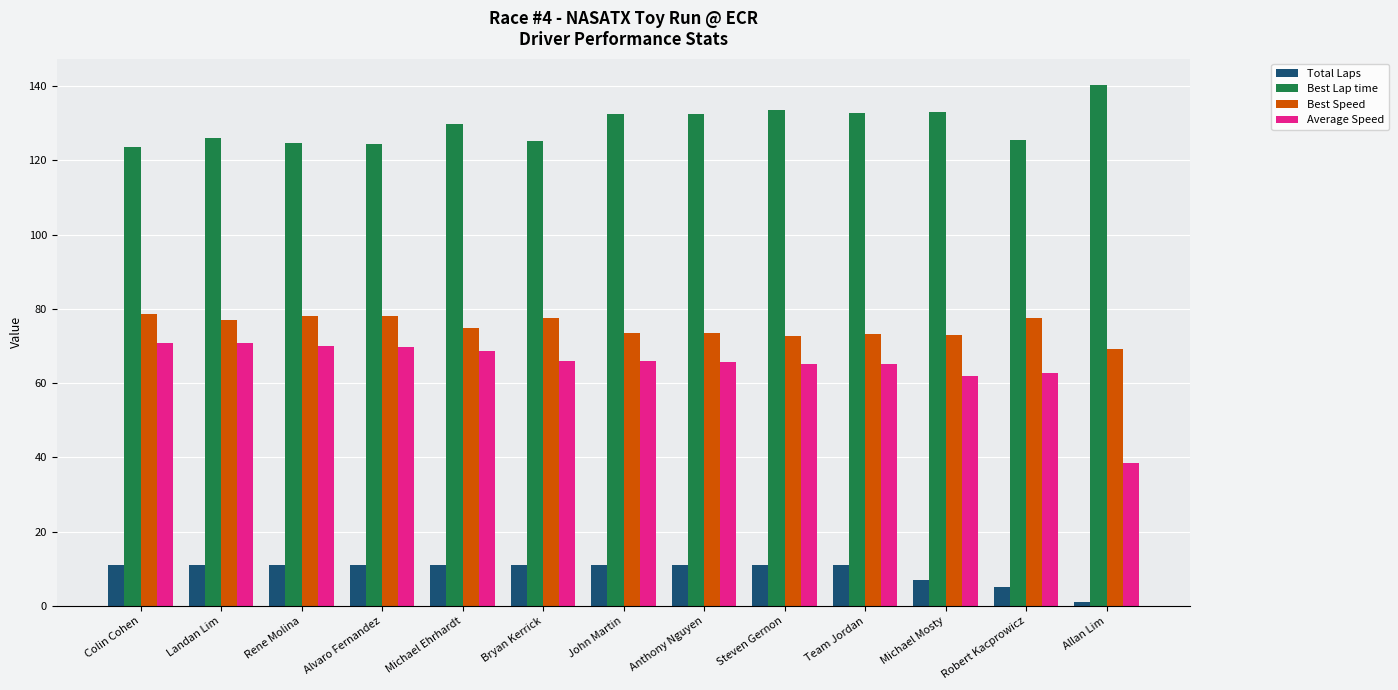

At John Martin, list the series in order from largest to smallest.

Best Lap time, Best Speed, Average Speed, Total Laps